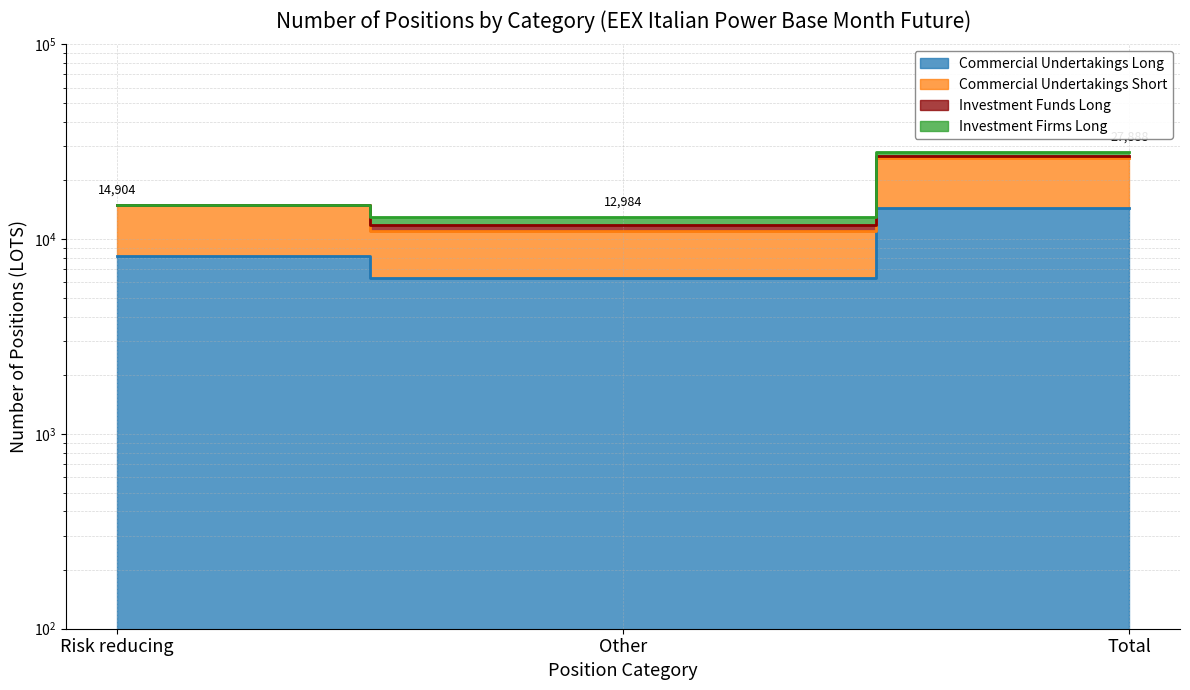

How many data points does each series have?

3